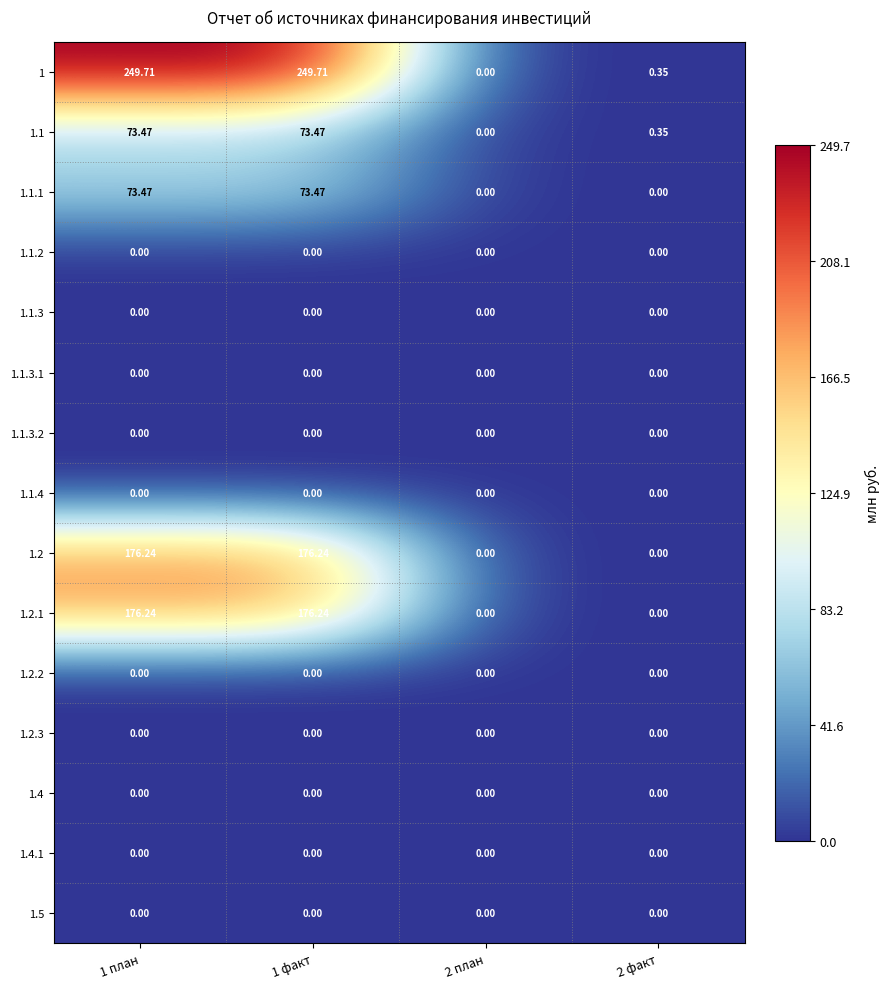

How many values in the 1.1.1 series exceed 73?

2